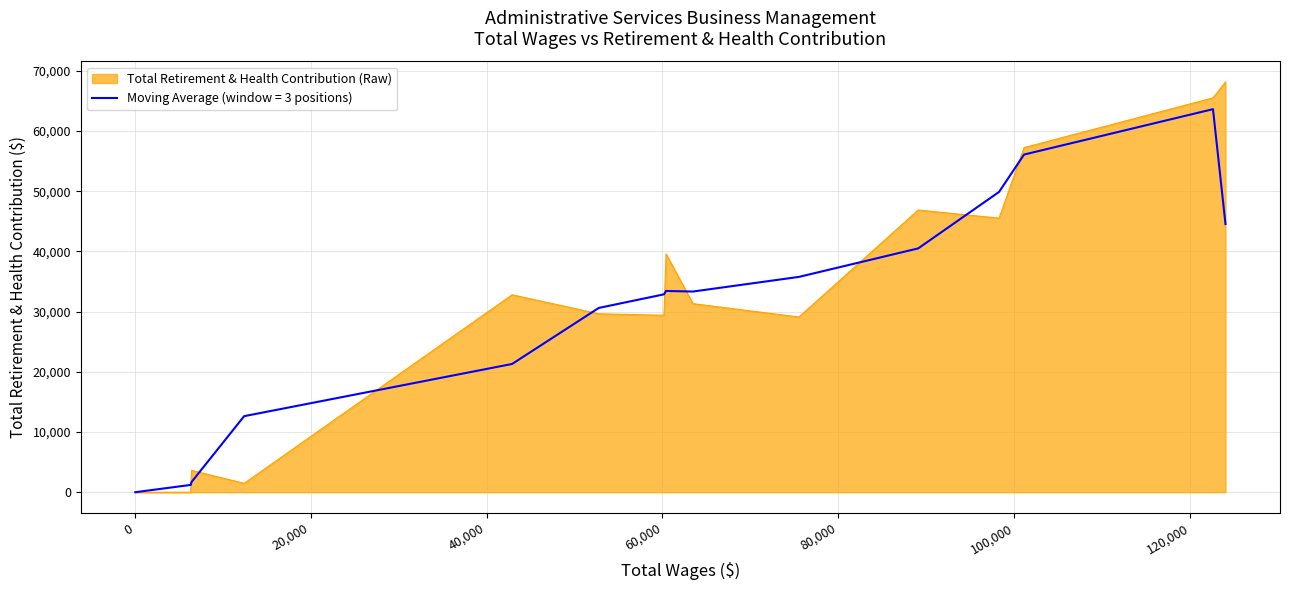

List the series in order of their peak value, lowest first.

Moving Average (window = 3 positions), Total Retirement & Health Contribution (Raw)